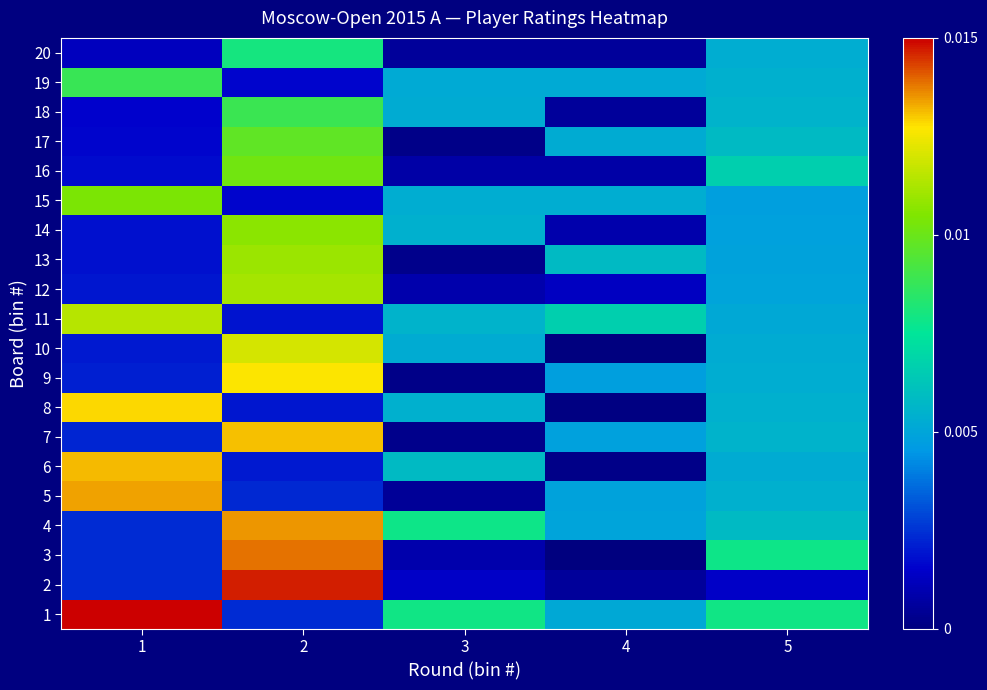

At how many categories does at least one series exceed 0?

5